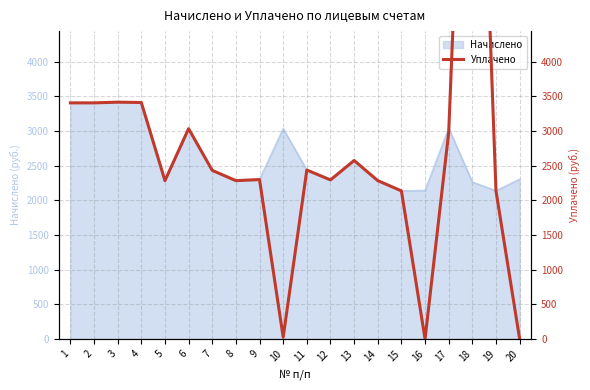

What is the difference between the values at 13 and 19?

438.6